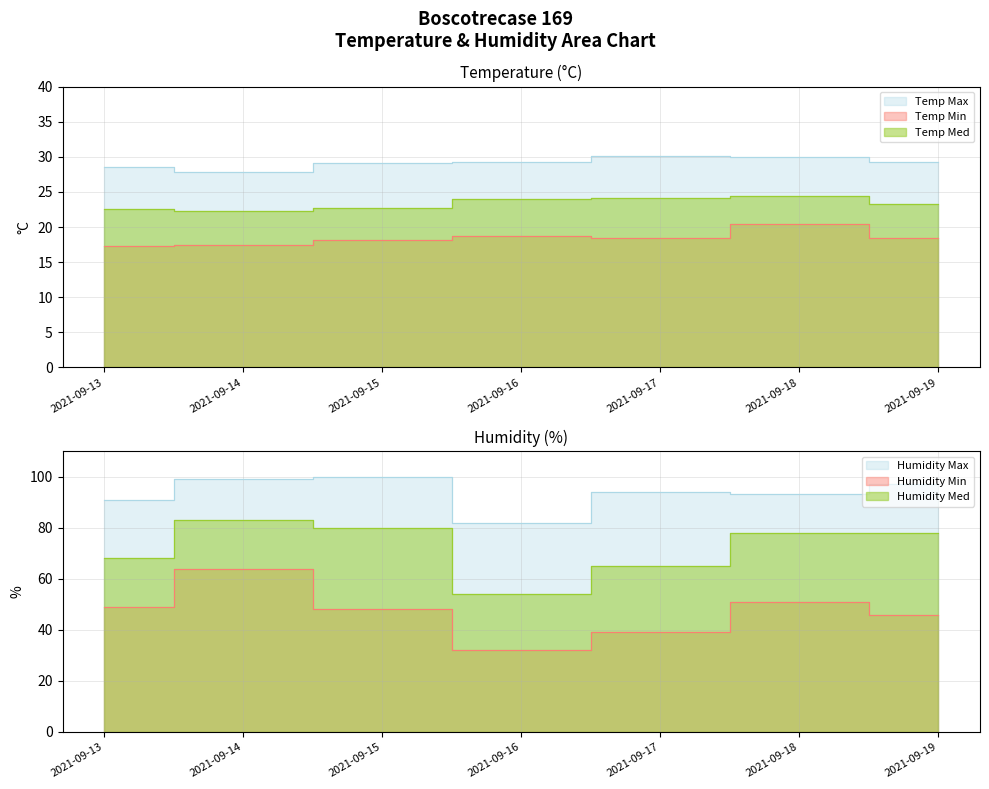

At which category is the sum across all series the highest?

2021-09-14